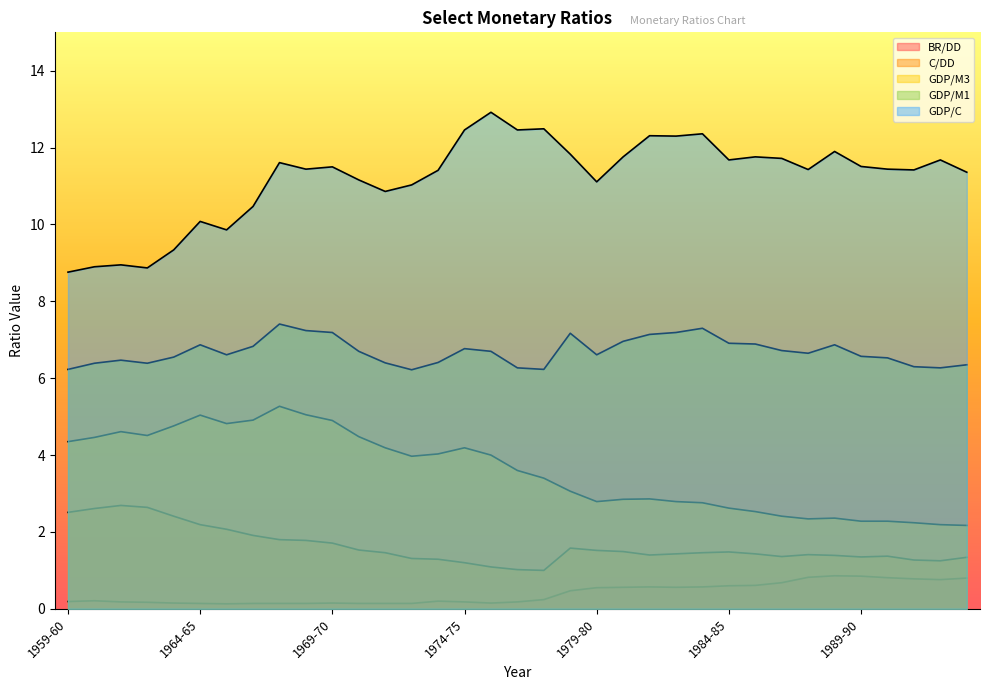

What is the maximum value for BR/DD?

0.9